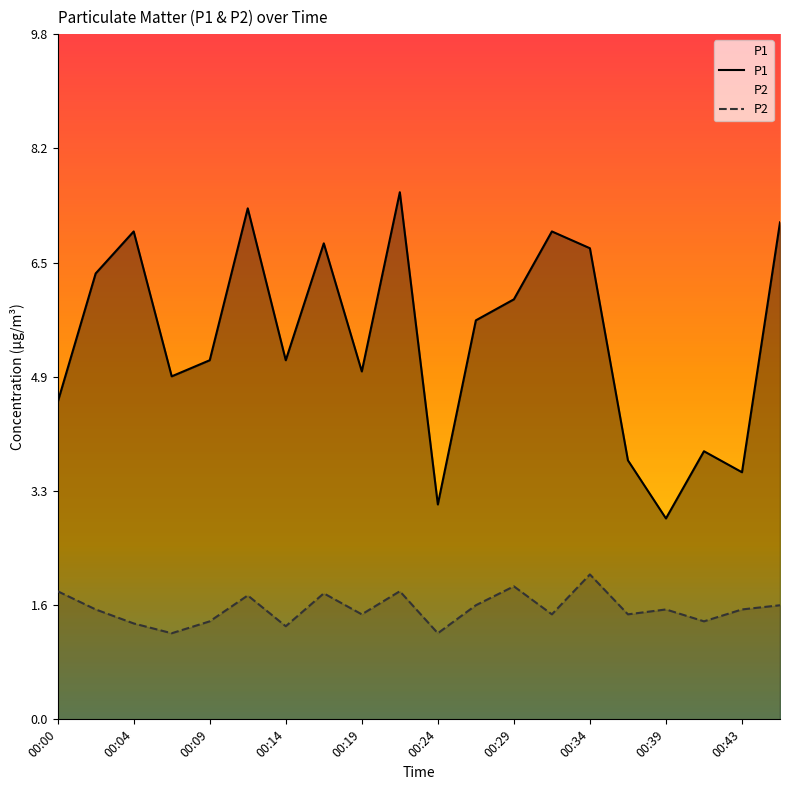

Is it true that P1 equals 4.0 at 00:04?

False